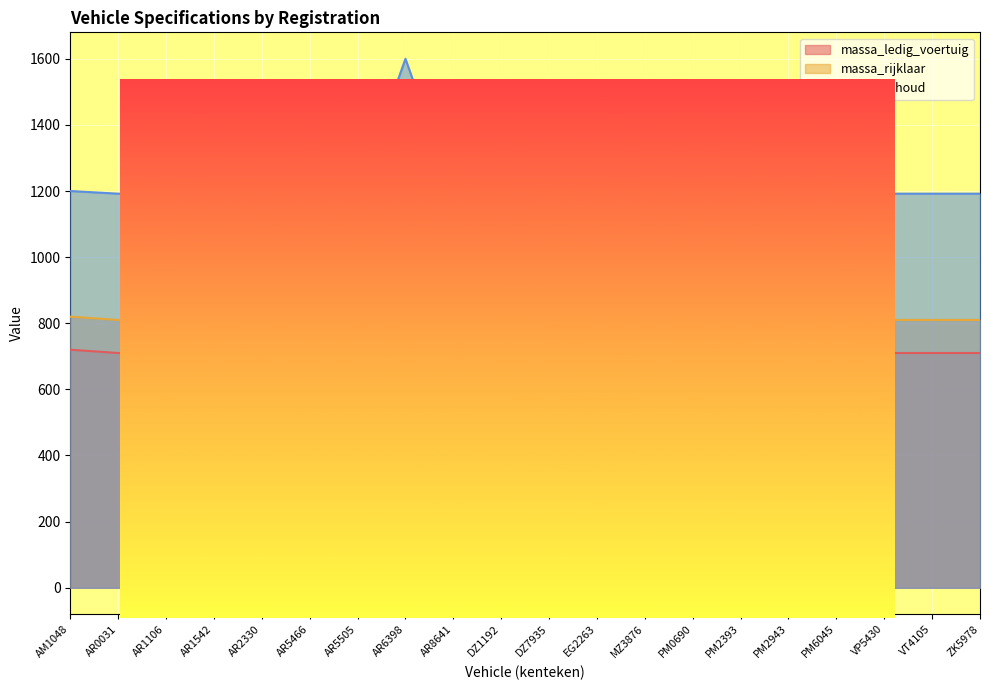

What is the sum of the massa_rijklaar values at AR2330 and AR1106?

1620